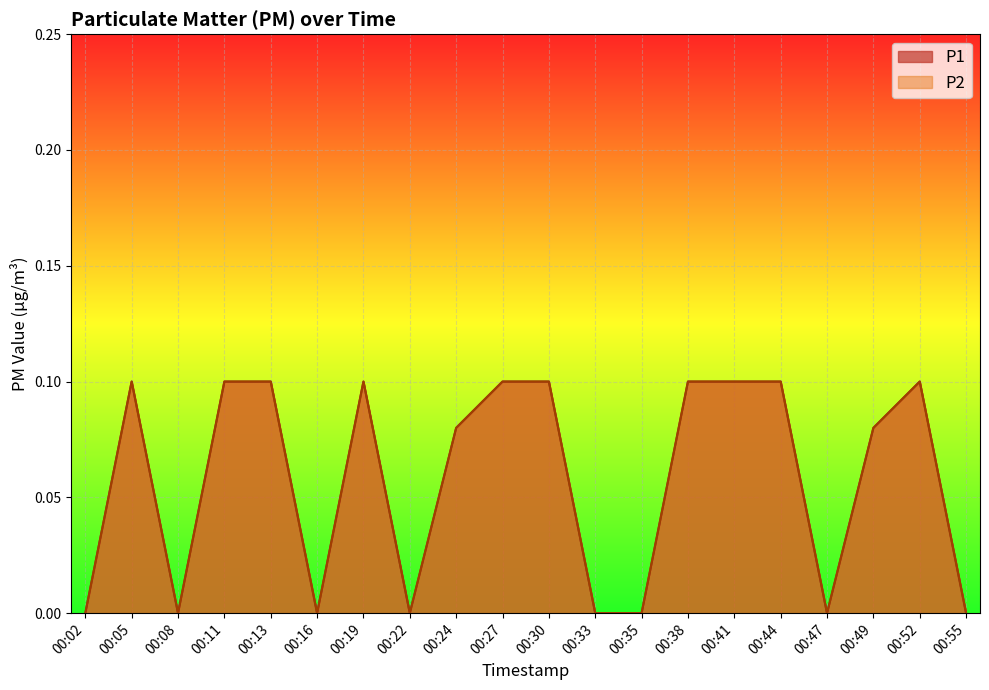

How many data points does each series have?

20